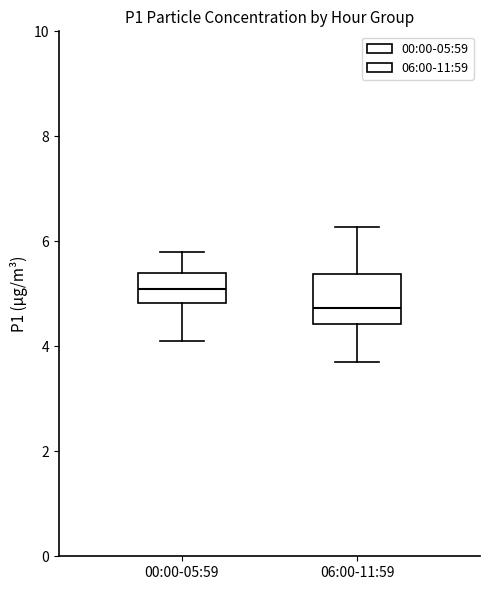

Where does the upper whisker of the box for 06:00-11:59 end on the y-axis? The values are not printed on the chart, so give them approximately, as read against the axis.

6.2